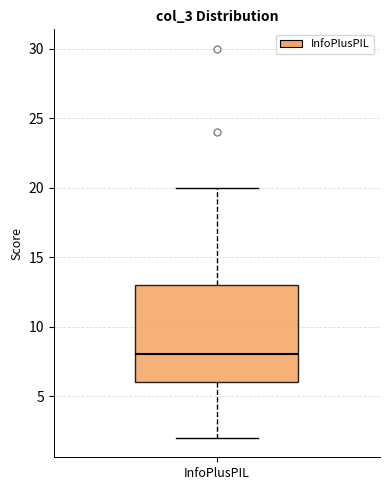

Where is the upper edge of the box for InfoPlusPIL on the y-axis? The values are not printed on the chart, so give them approximately, as read against the axis.

13